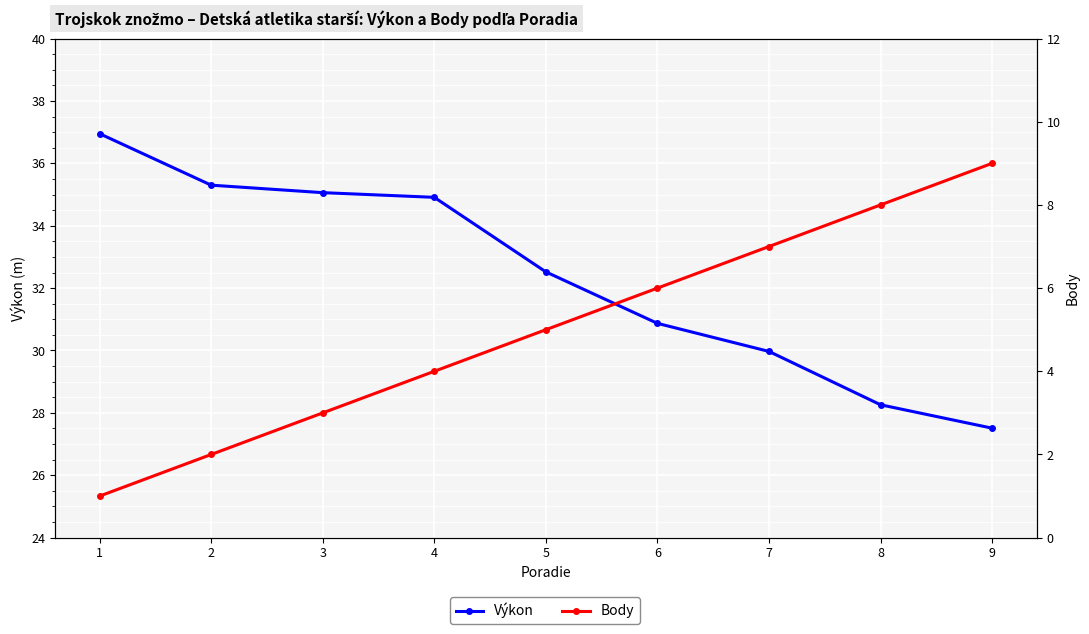

How many data points in Výkon are less than 32?

4